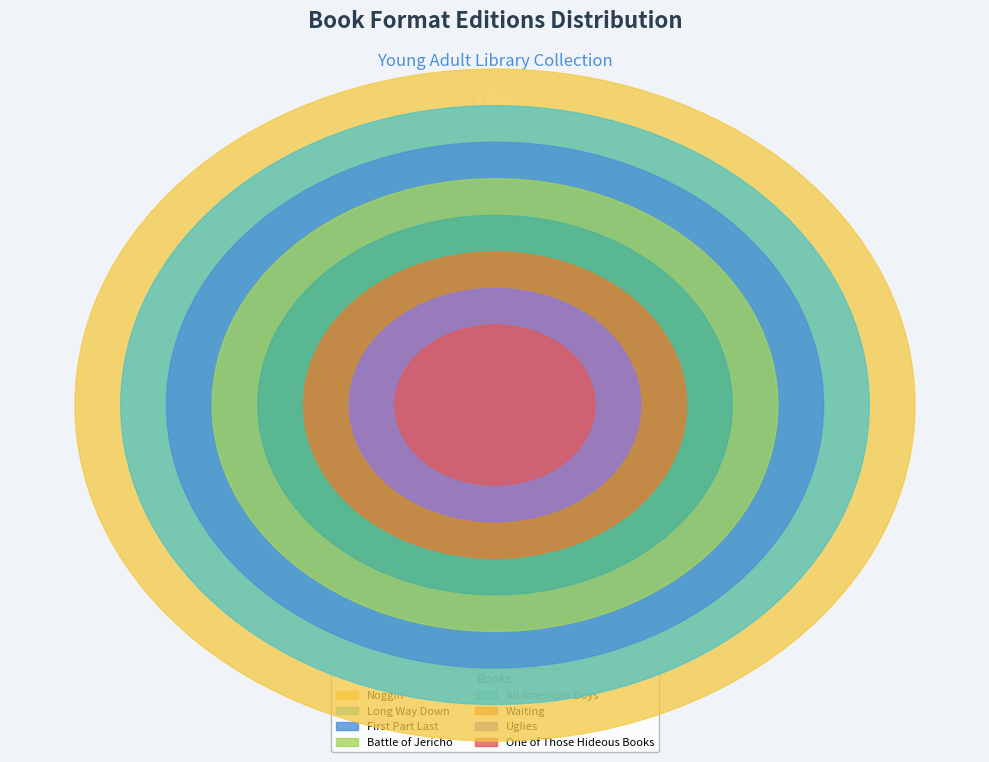

To the nearest percent, what is the difference between the largest and smallest slice percentages?

7%